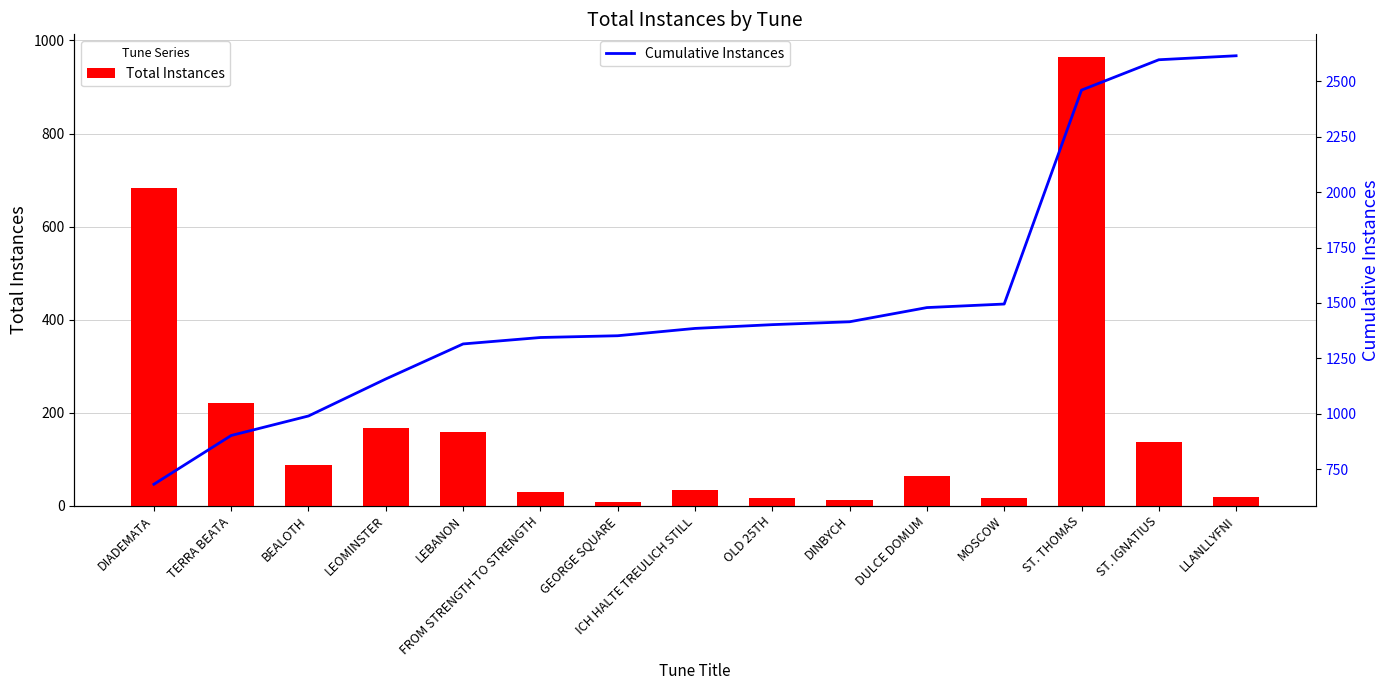

What value does the Cumulative Instances series have at MOSCOW, to the nearest 100?

1500